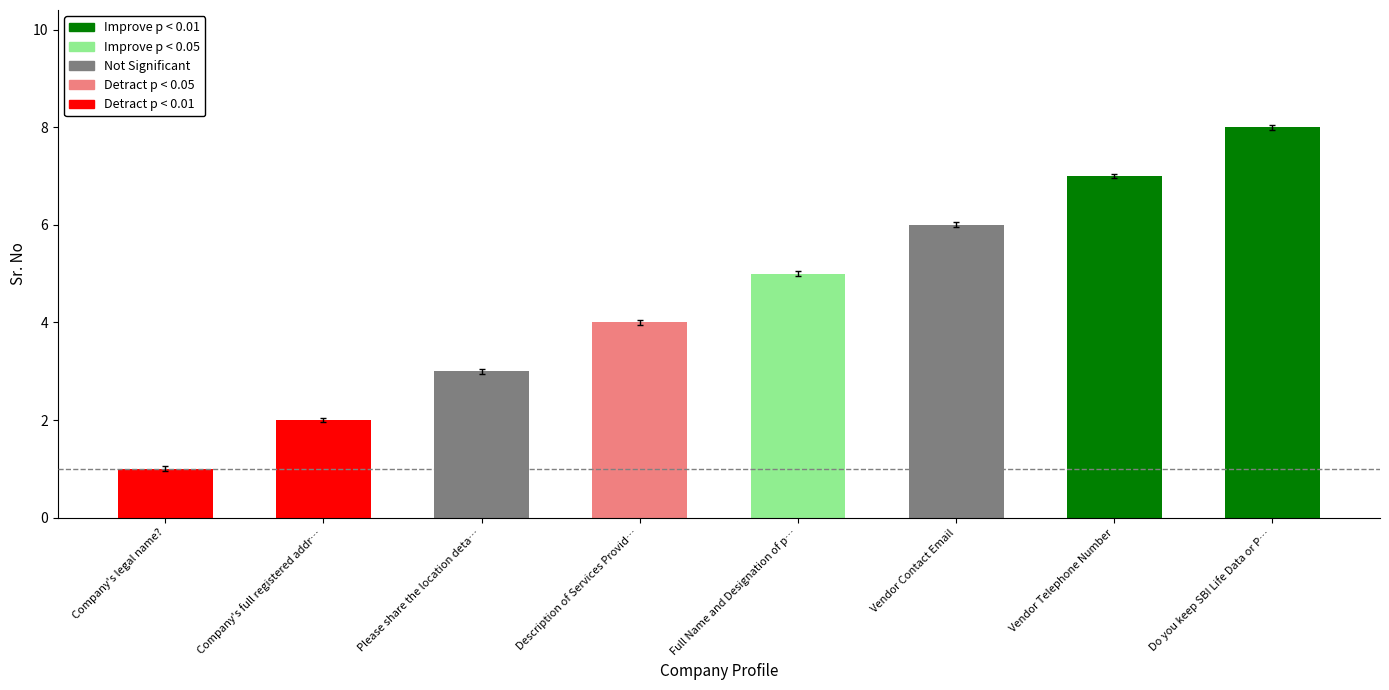

How many series are shown in this chart?

1